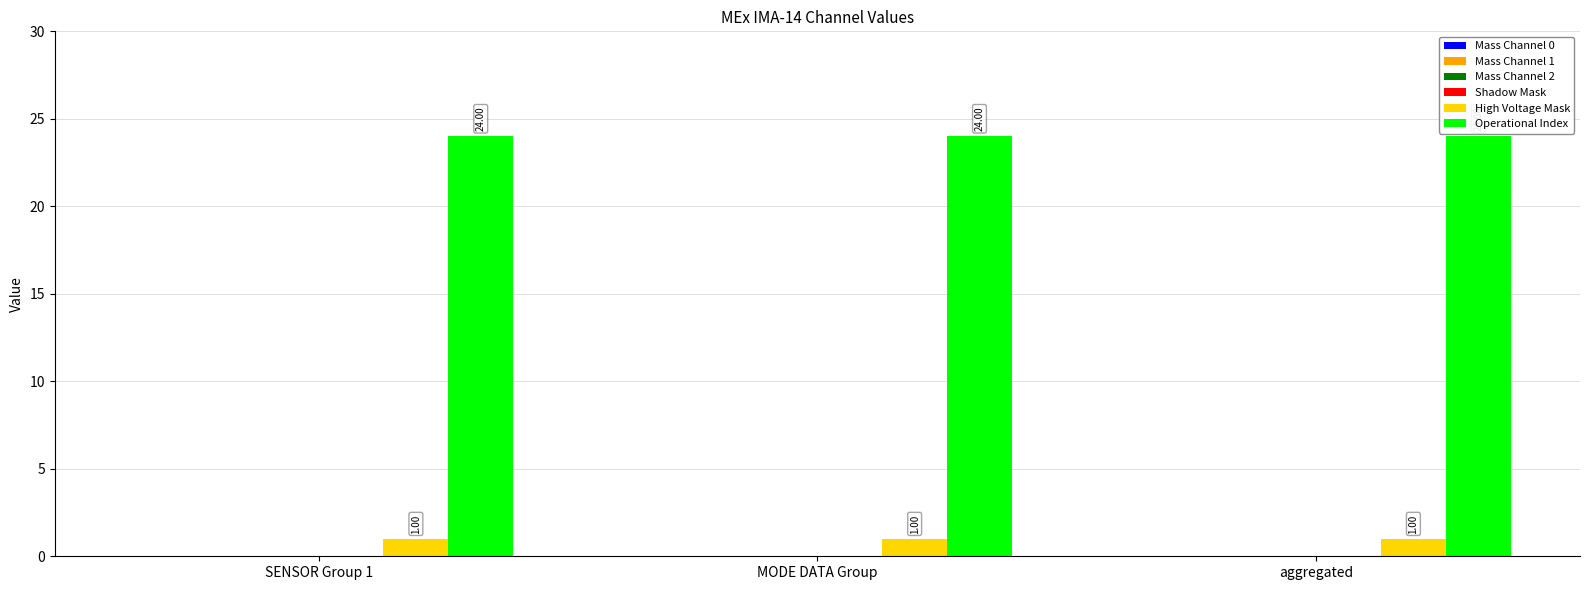

Which series has the largest total across all categories?

Operational Index